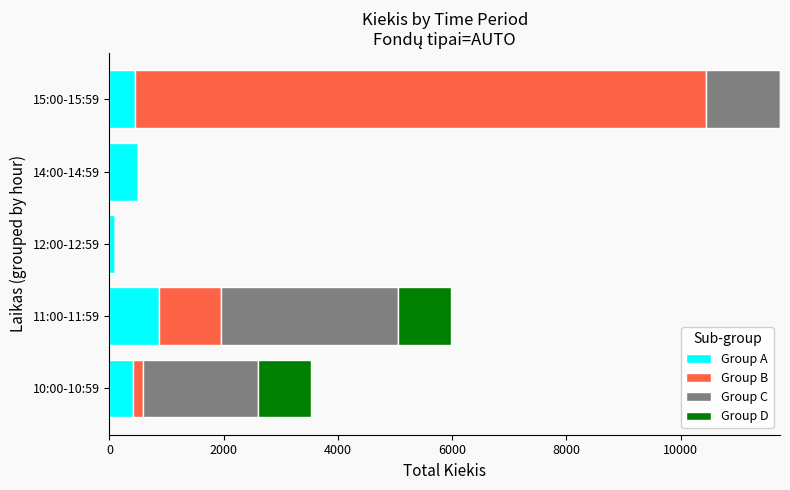

Which category has the highest value in the Group A series?

11:00-11:59